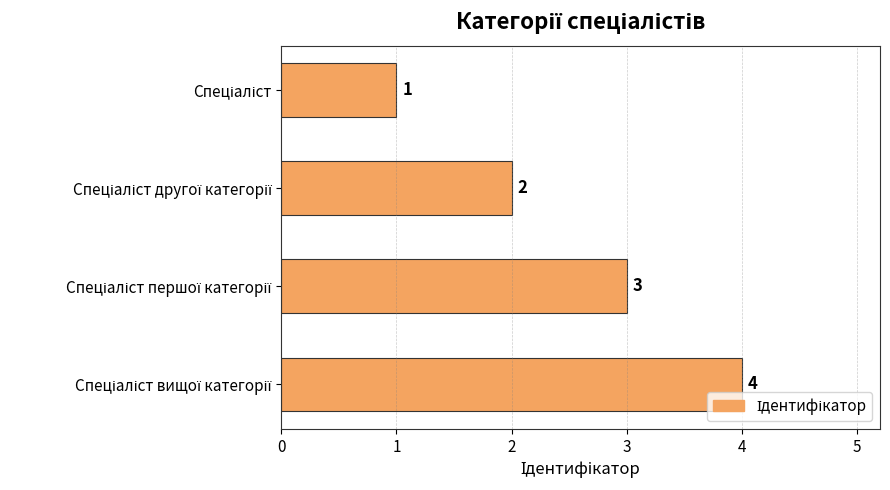

What is the difference between the maximum and minimum values?

3